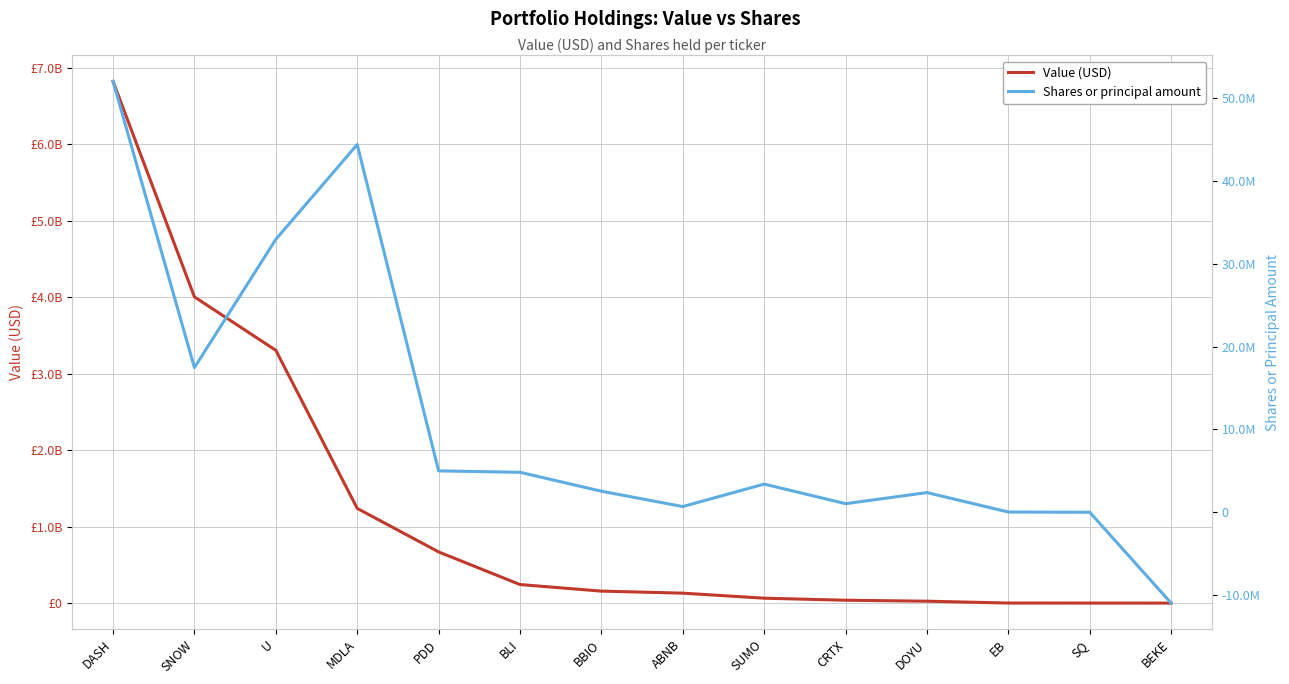

Is this an area chart (filled region under the line)?

No